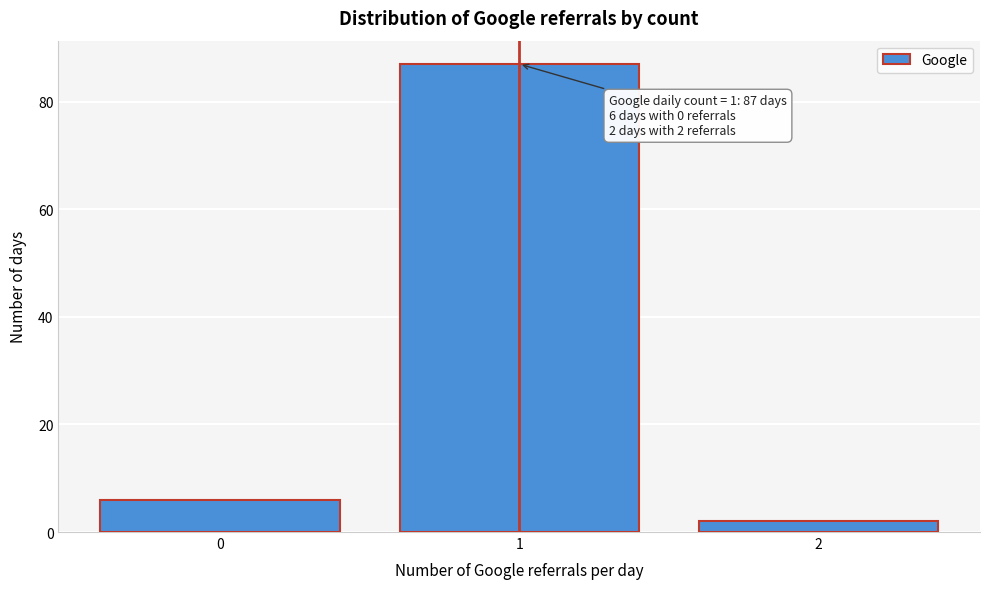

Reading left to right, transcribe all the data shown in this chart.

0=6	1=87	2=2